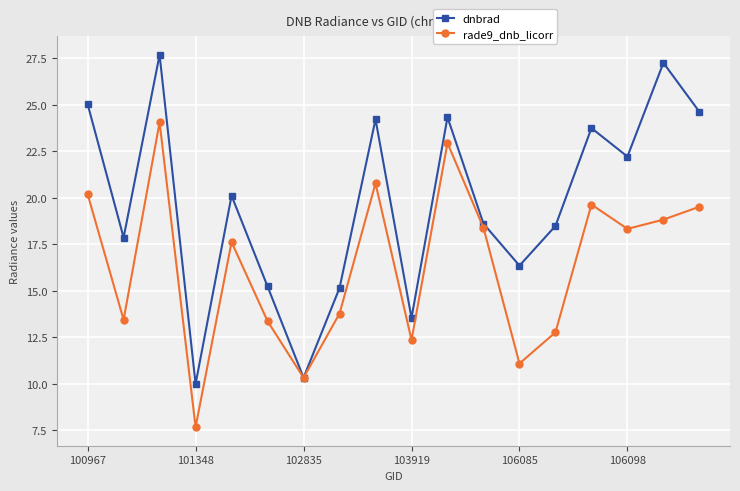

How many categories are shown in the chart?

18